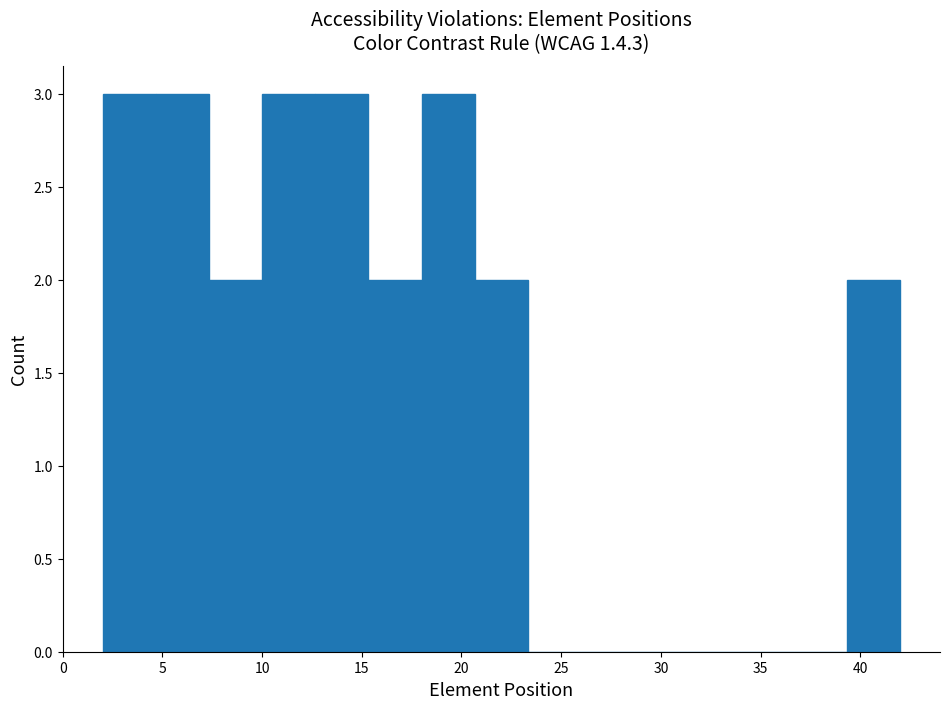

Reading left to right, transcribe this chart: for each bar, give the range it covers on the x-axis and its height. Neither the bar edges nor the heights are printed on the chart, so give them approximately, as read against the axes.

2.0 to 4.5: 3
4.5 to 7.5: 3
7.5 to 10.0: 2
10.0 to 12.5: 3
12.5 to 15.5: 3
15.5 to 18.0: 2
18.0 to 20.5: 3
20.5 to 23.5: 2
23.5 to 26.0: 0
26.0 to 28.5: 0
28.5 to 31.5: 0
31.5 to 34.0: 0
34.0 to 36.5: 0
36.5 to 39.5: 0
39.5 to 42.0: 2